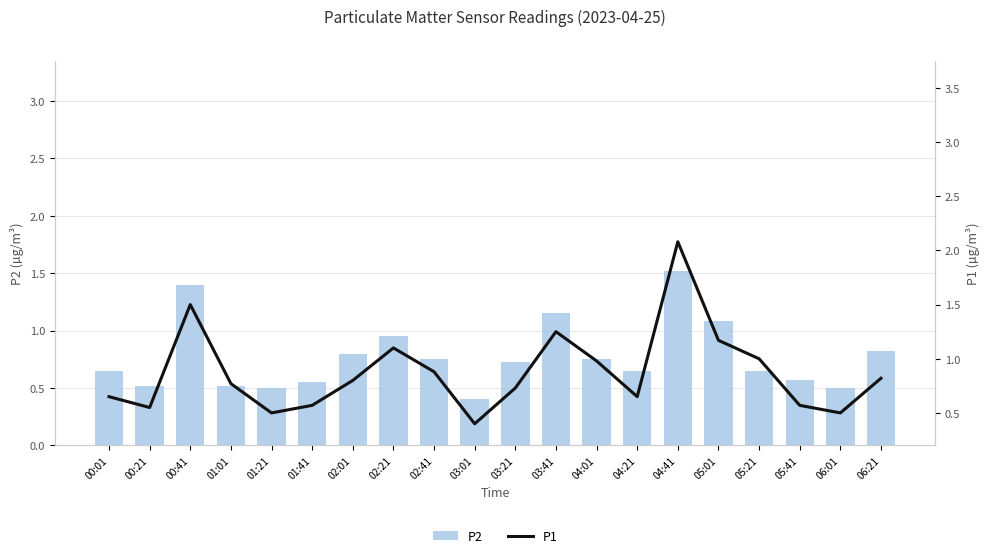

Rank the series at 04:01 from highest to lowest value.

P1, P2